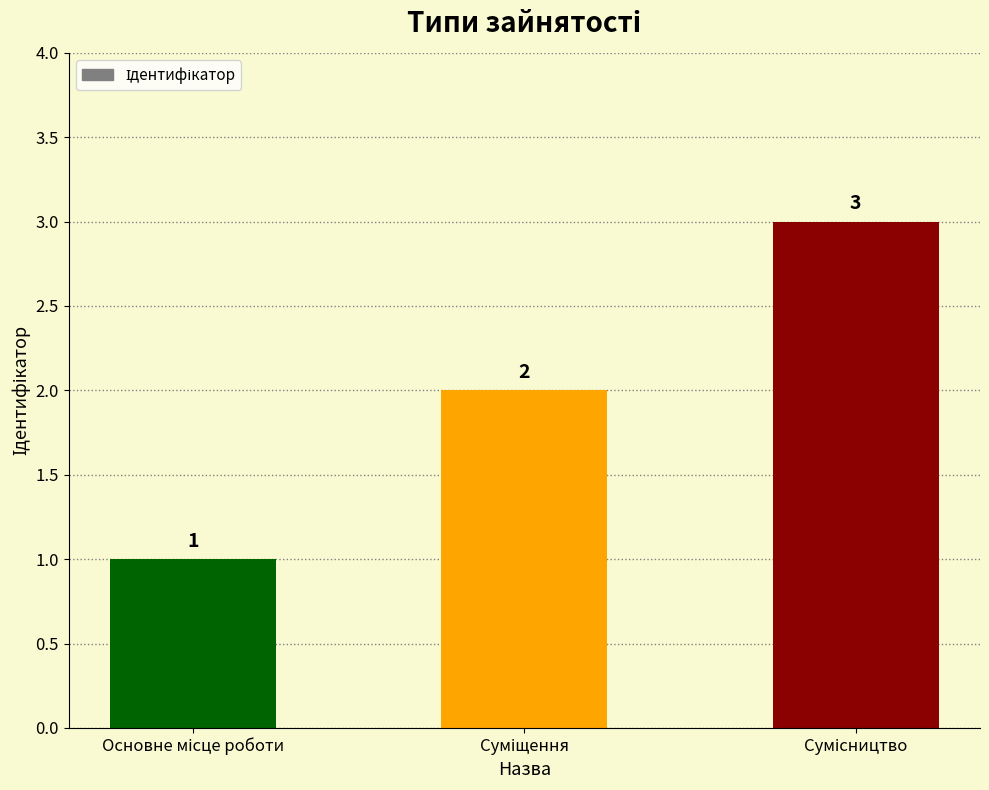

How many values are between 1 and 3?

3